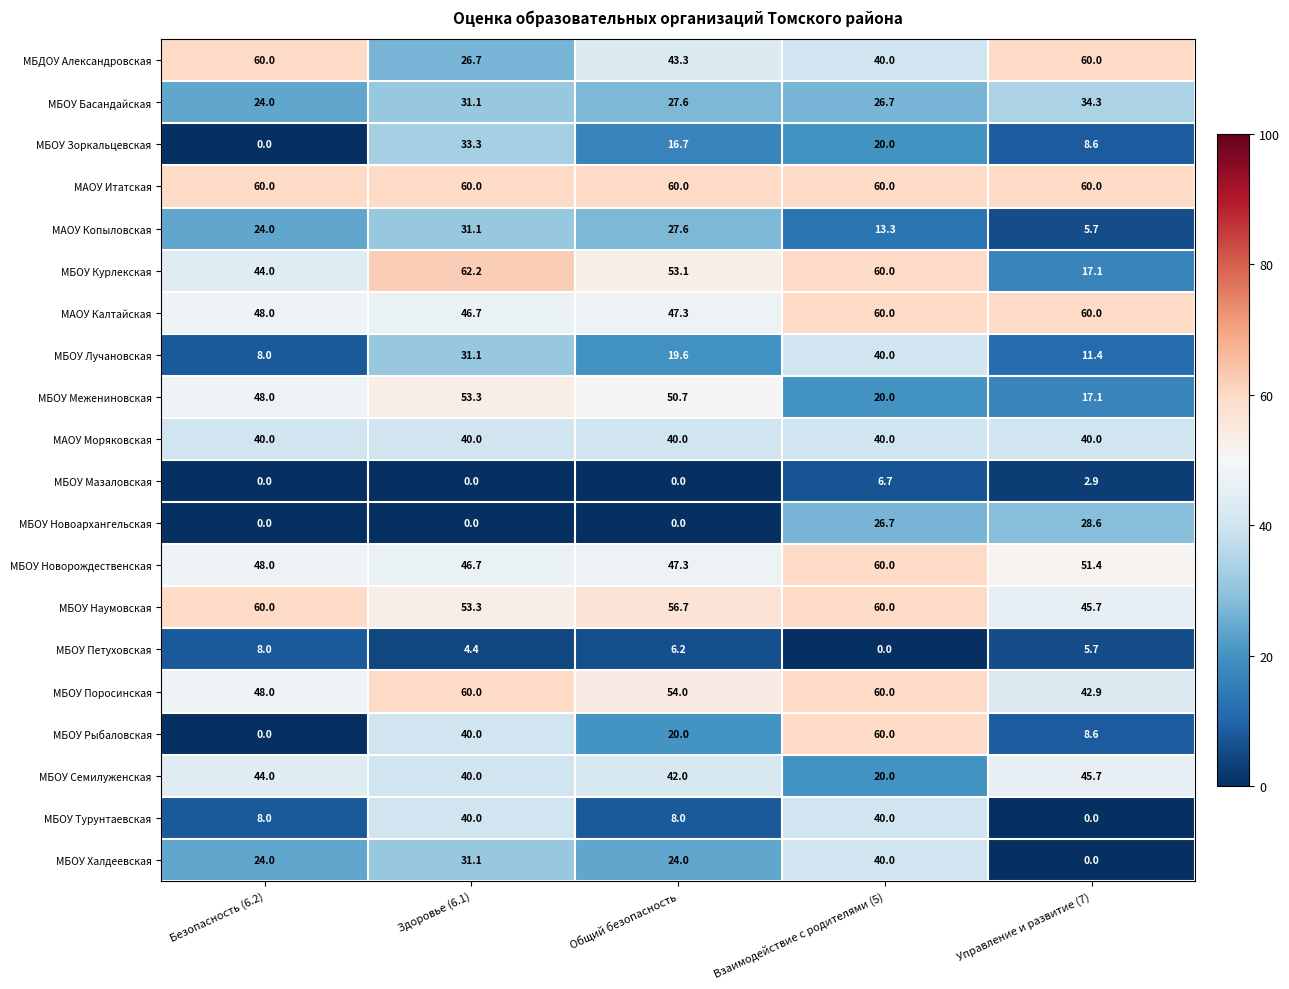

At how many categories does at least one series exceed 34?

5